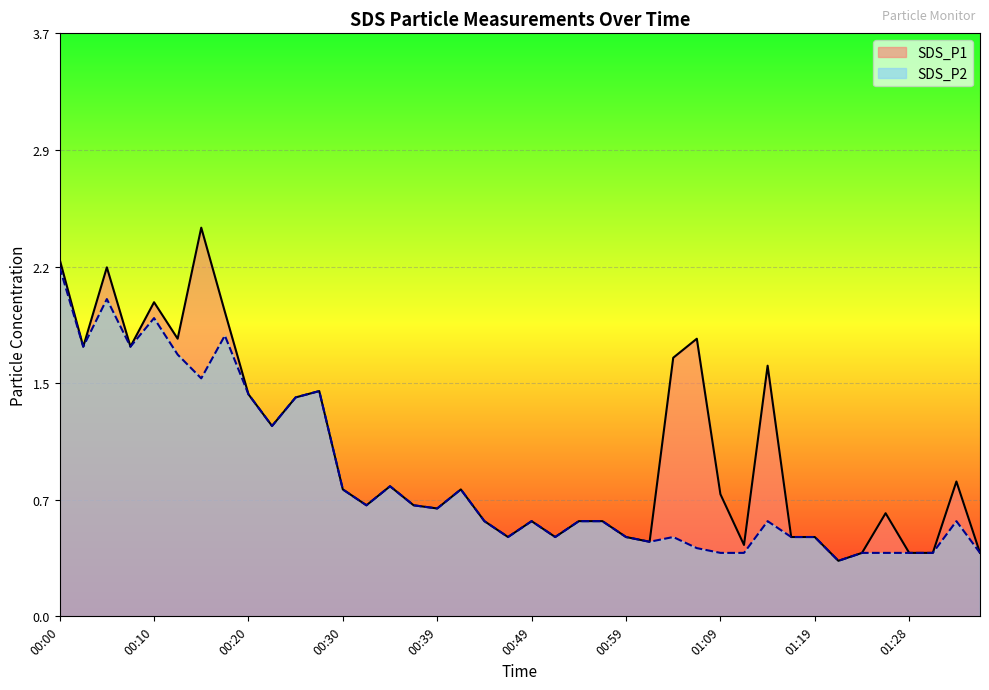

At how many categories does at least one series exceed 2?

3